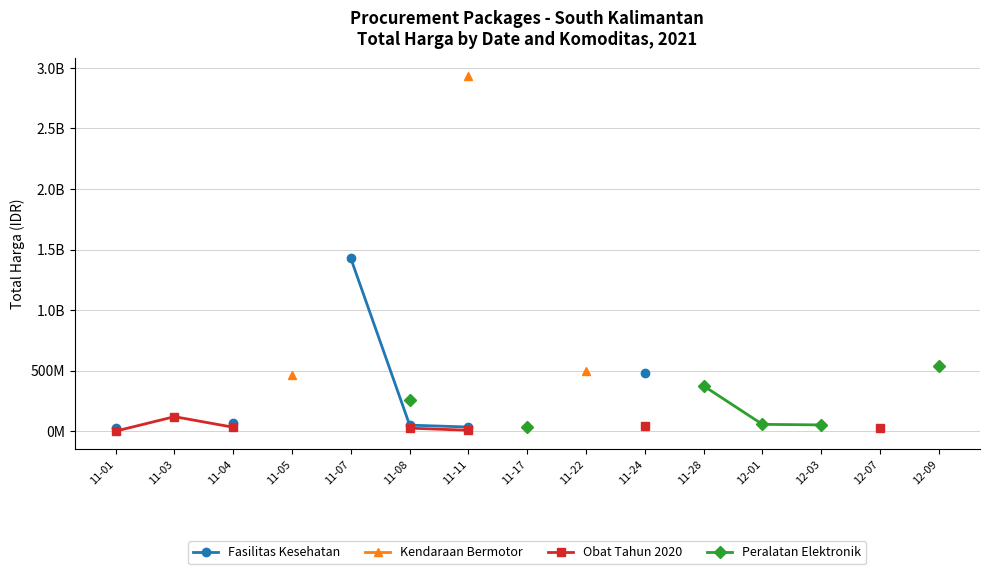

At which category does the chart reach its minimum across all series?

11-01